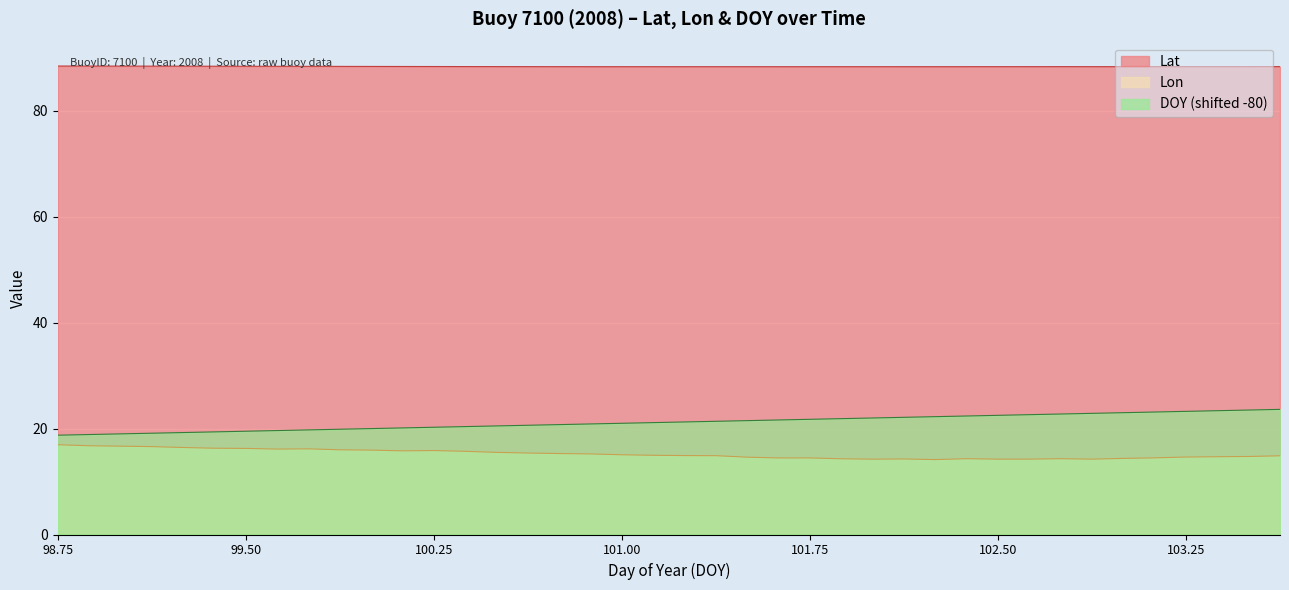

True or false: Lat and DOY intersect in this chart.

False